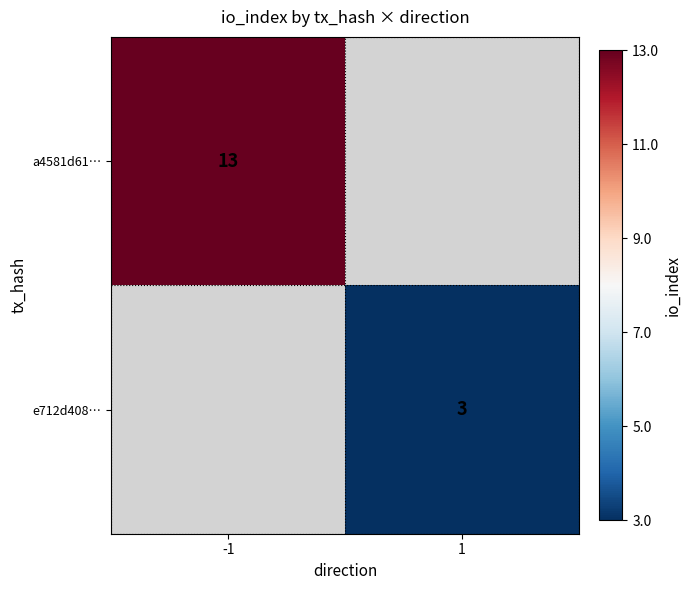

The e712d408… series shows 1.6 at 1. True or false?

False